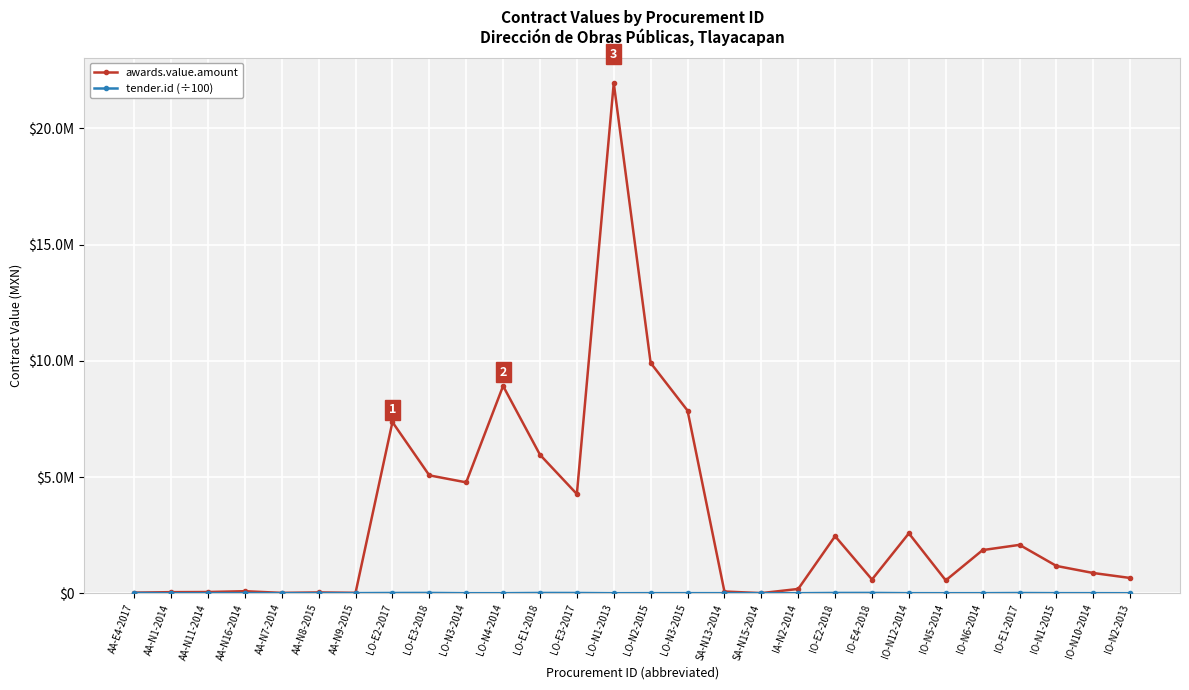

What is the average value of the tender.id (÷100) series?

9472.2